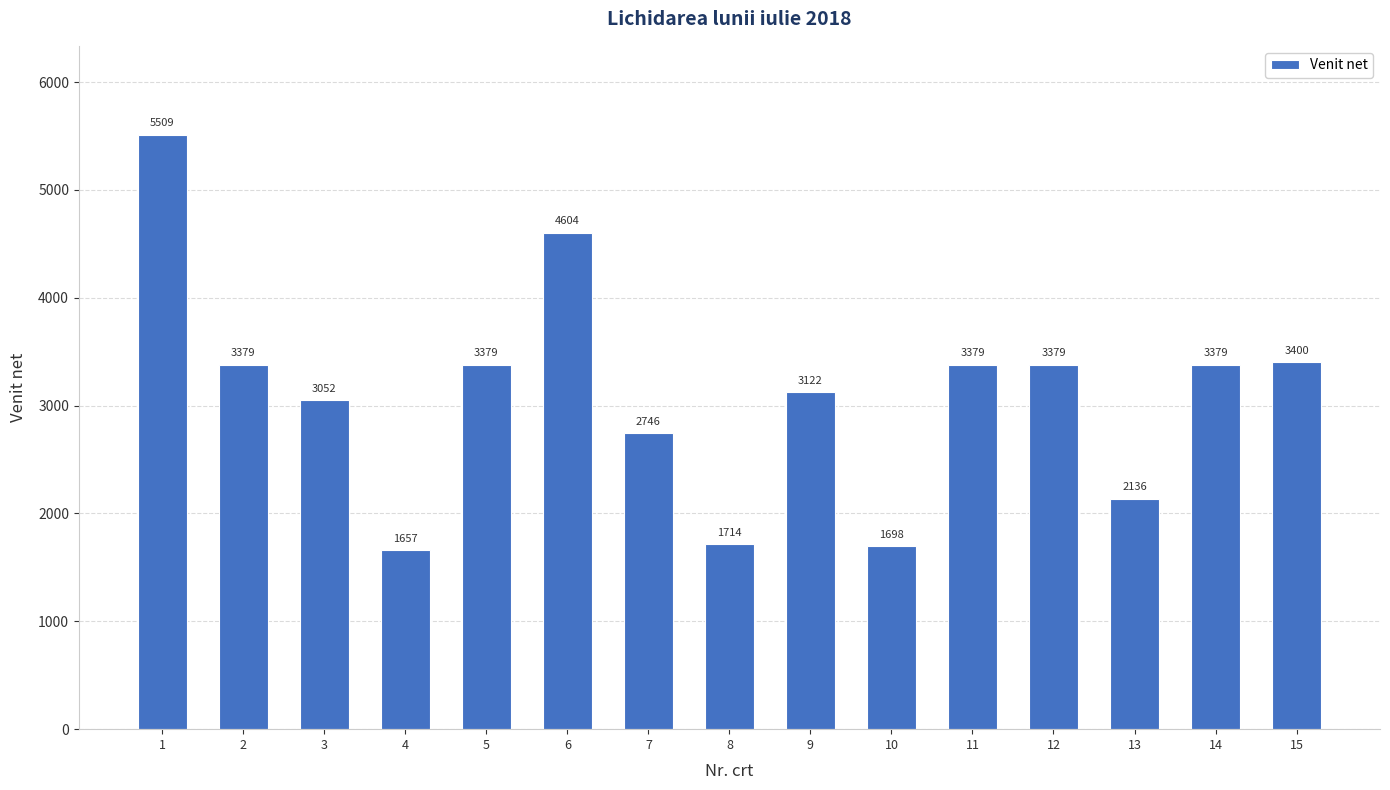

What is the change in value from 1 to 3?

-2457